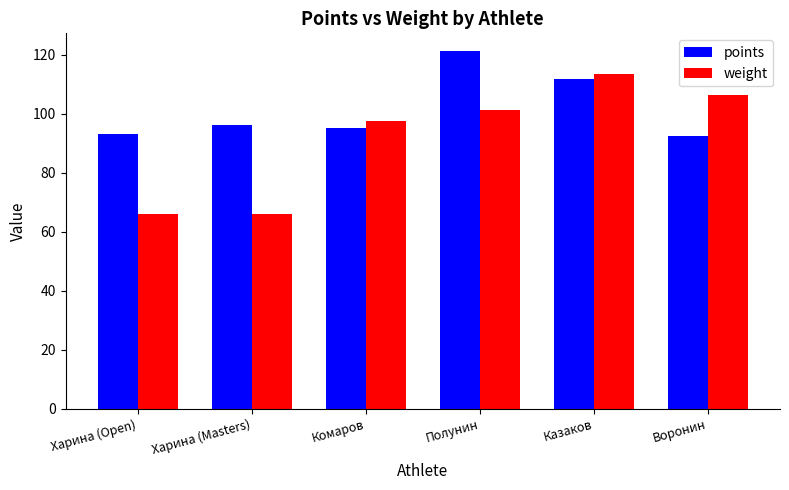

What is the label of the 2nd bar from the right?

Казаков